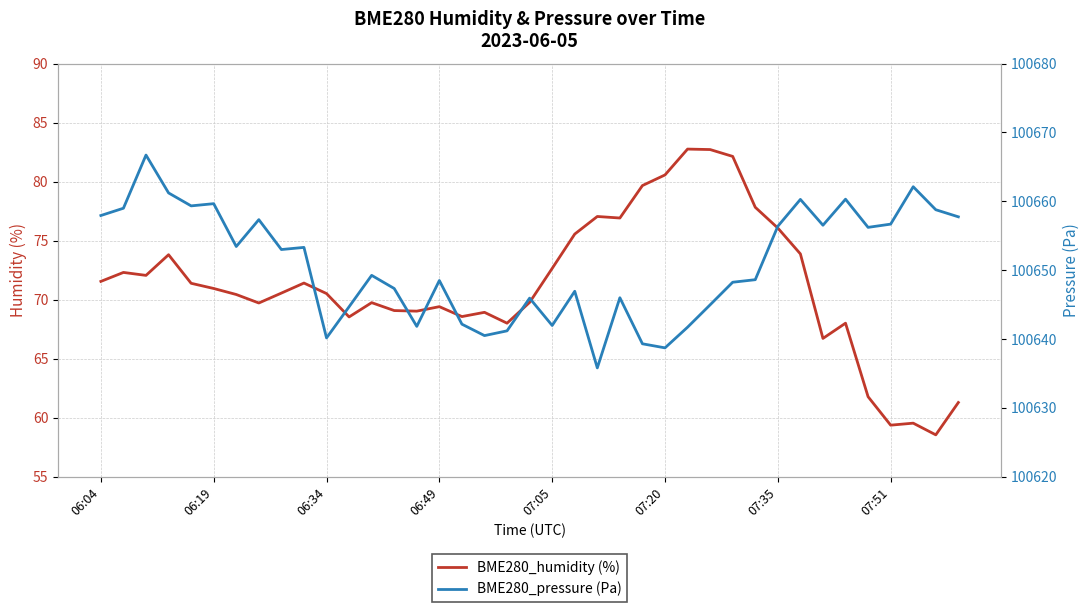

Which series has the largest range (max minus min)?

BME280_pressure (Pa)